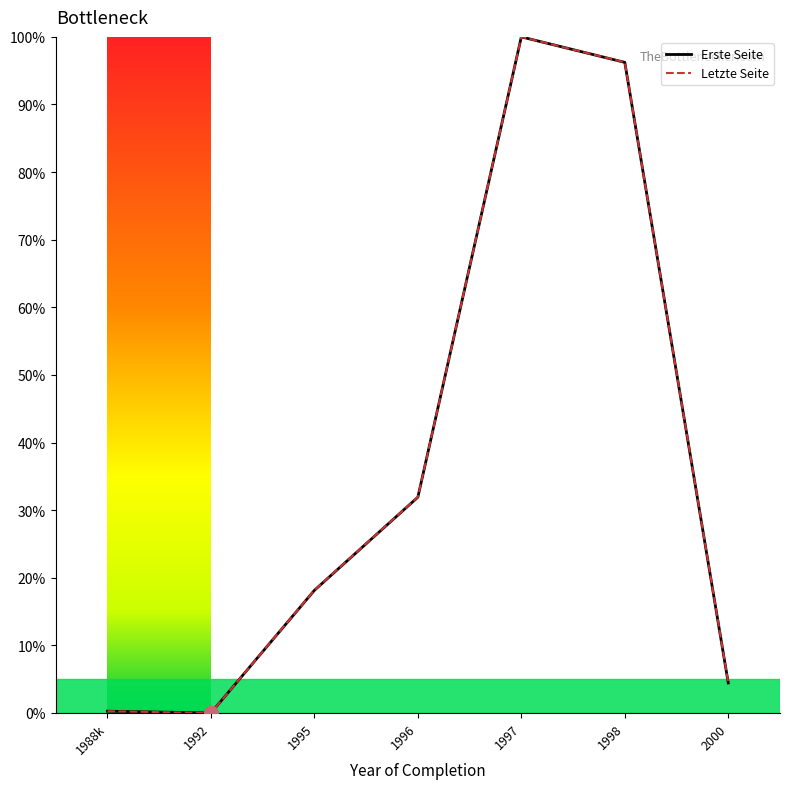

What is the greatest value displayed?

100.0